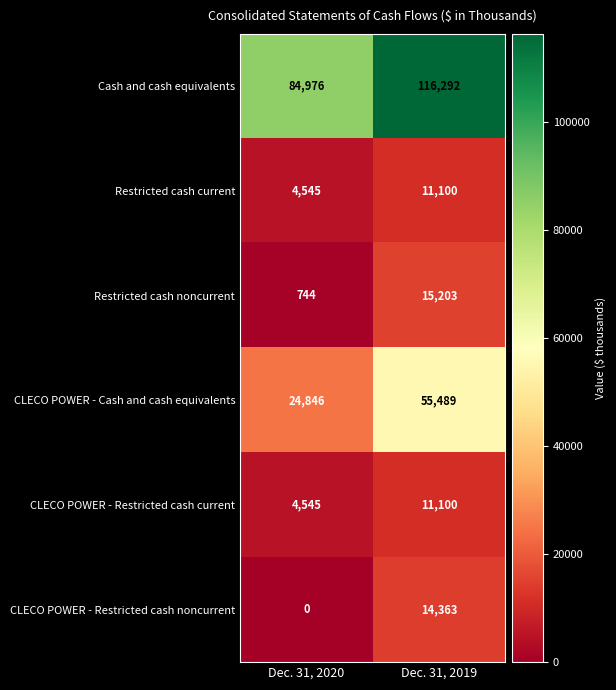

What is the maximum value for Cash and cash equivalents?

116292